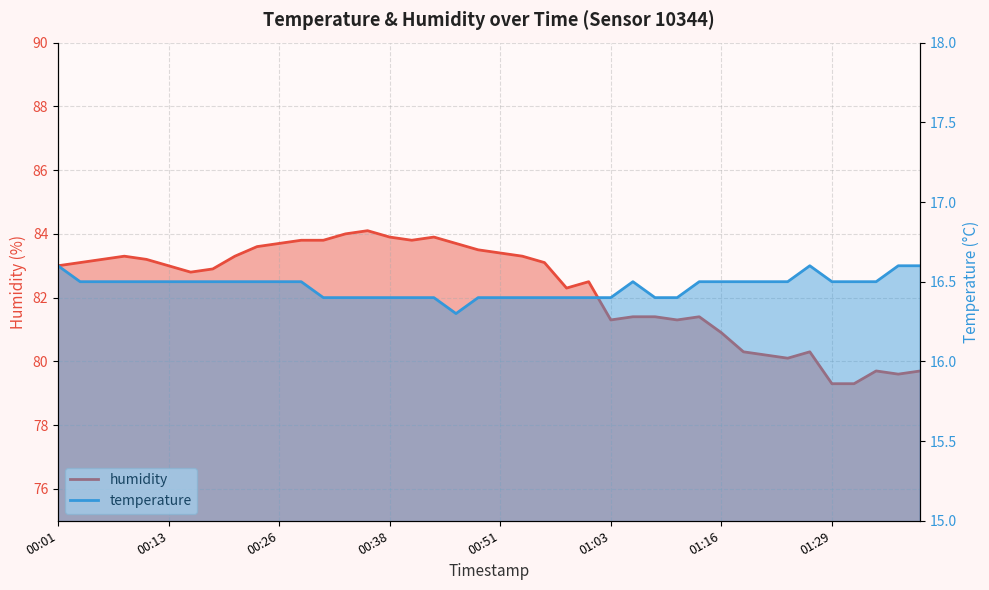

What is the label of the 38th point from the left?

01:34